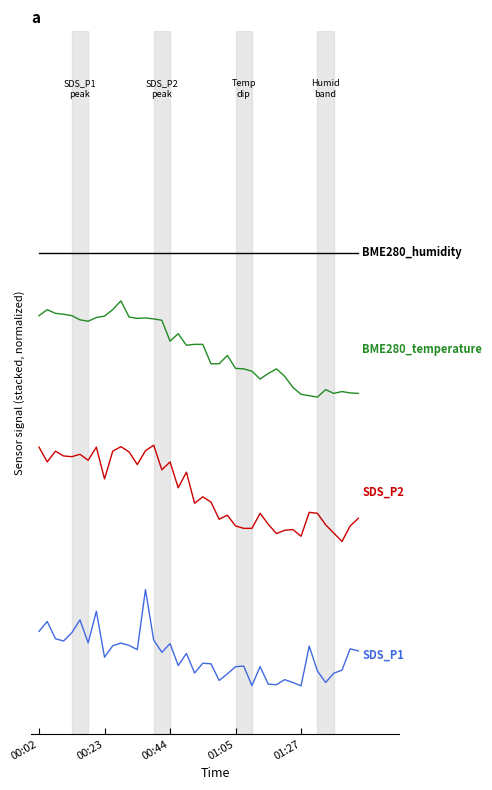

Does the chart display data point markers on the line(s)?

No